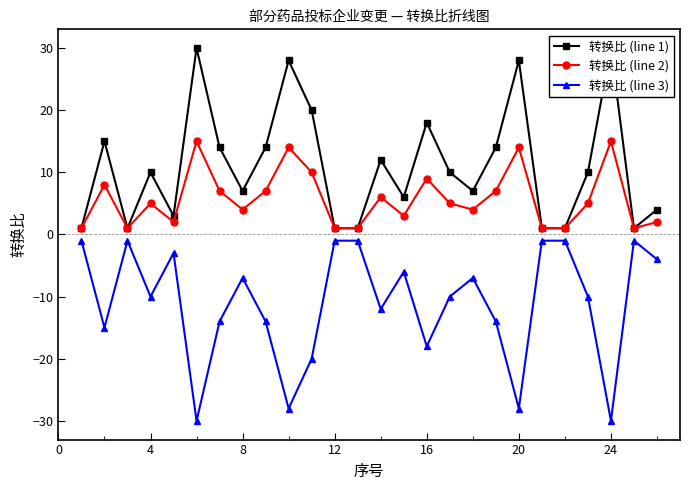

What is the minimum value shown in the chart?

-30